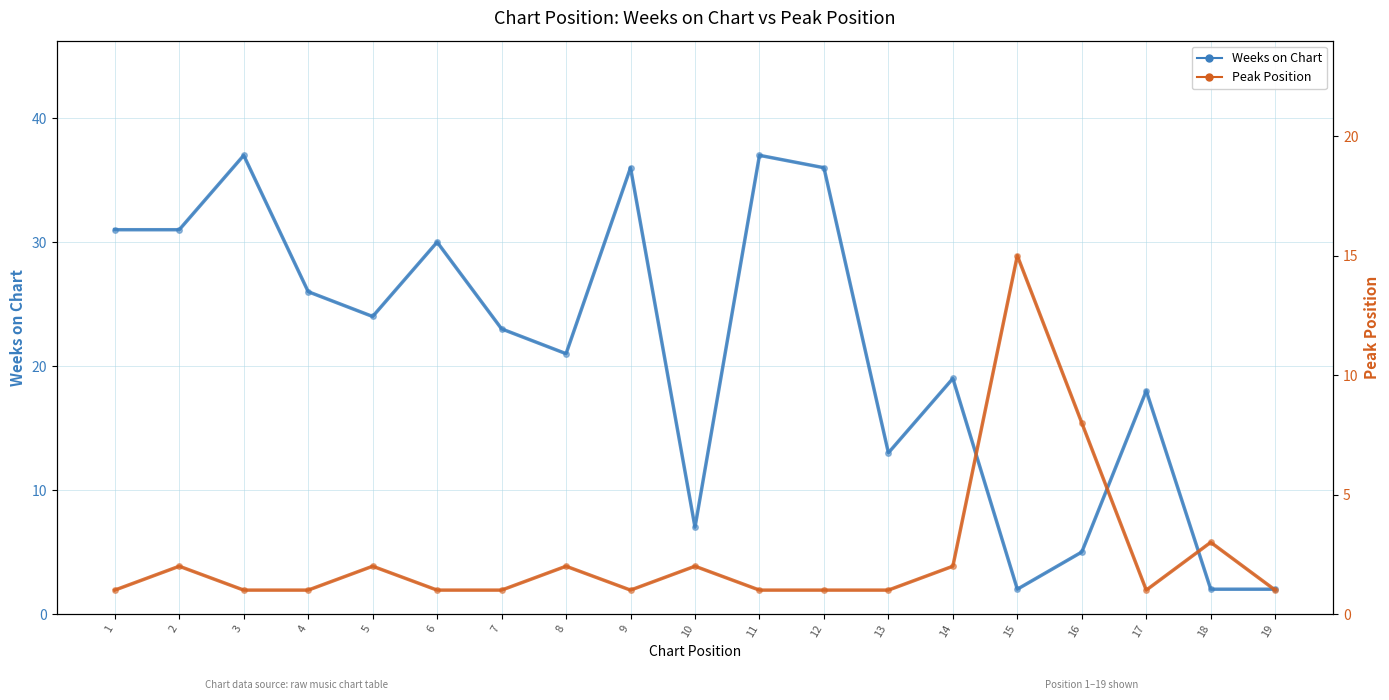

Count the number of categories in the chart.

19